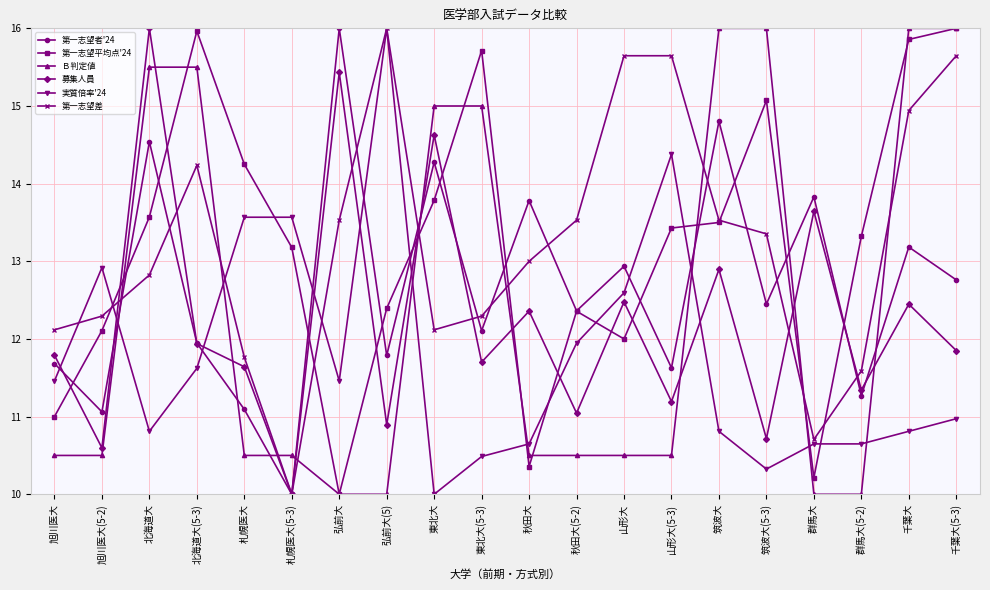

How many lines are shown in the chart?

6